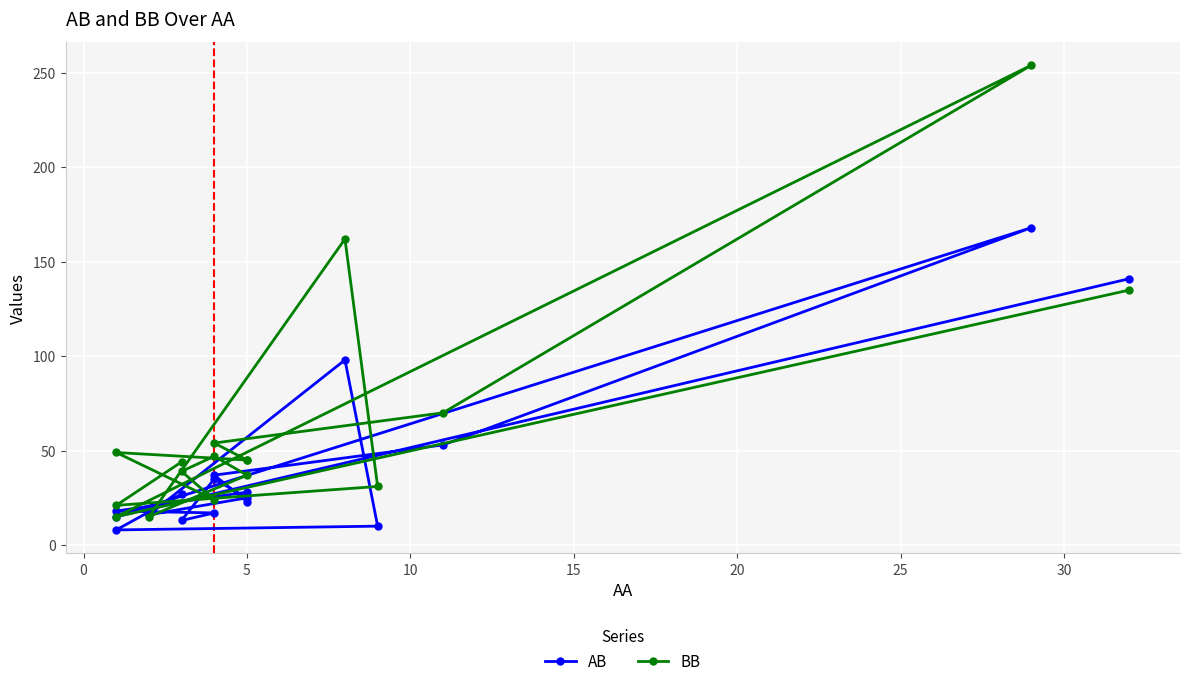

How many interior local peaks does the BB series have?

4